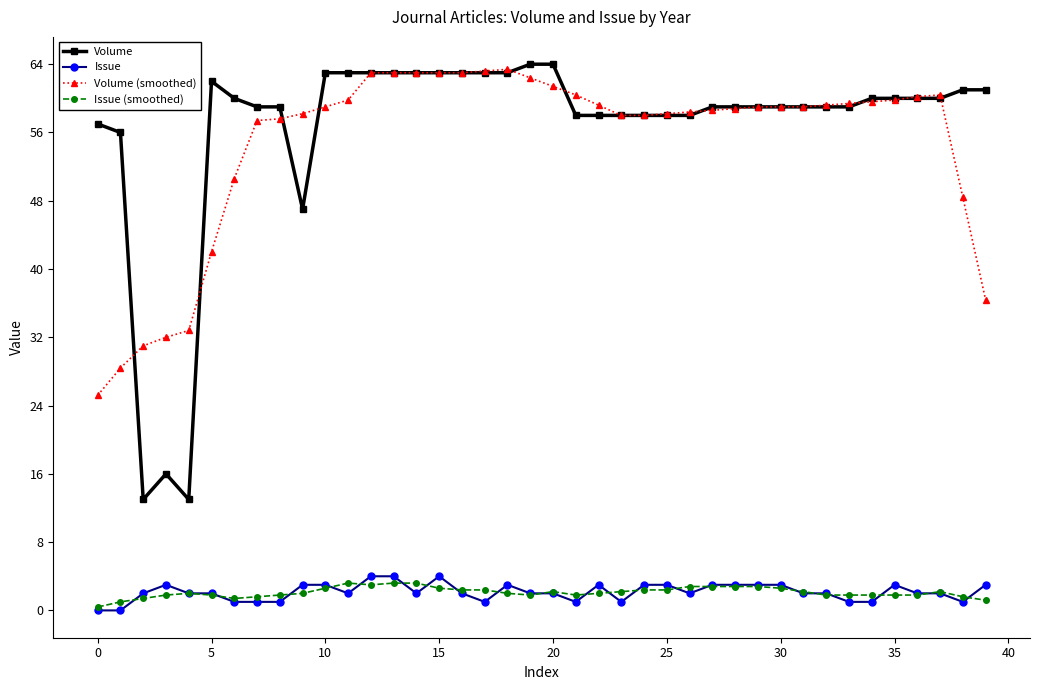

What is the maximum value for Volume (smoothed)?

63.4